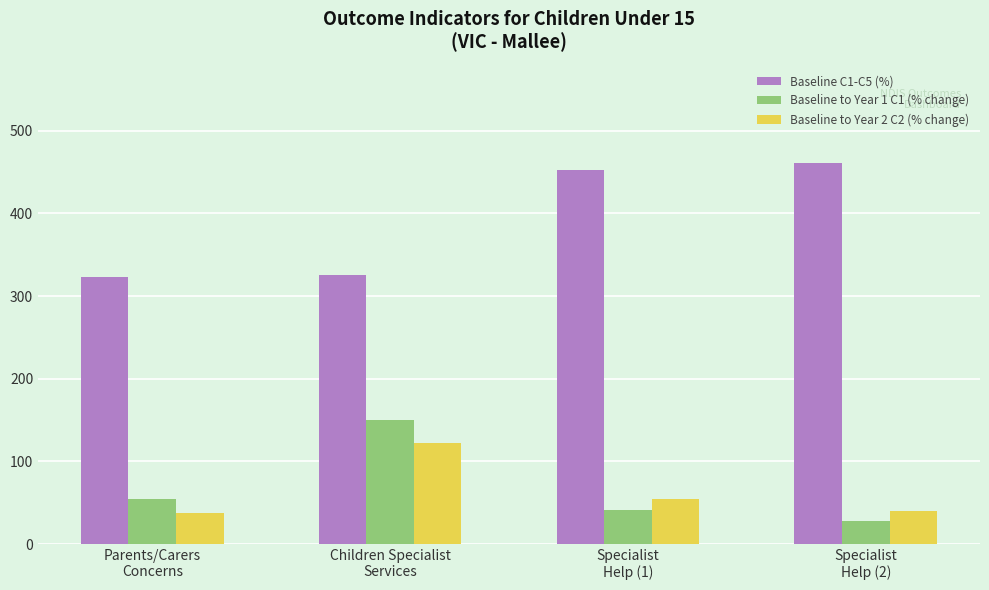

What is the value of the Baseline to Year 2 C2 (% change) bar at the 1st from the left?

37.8